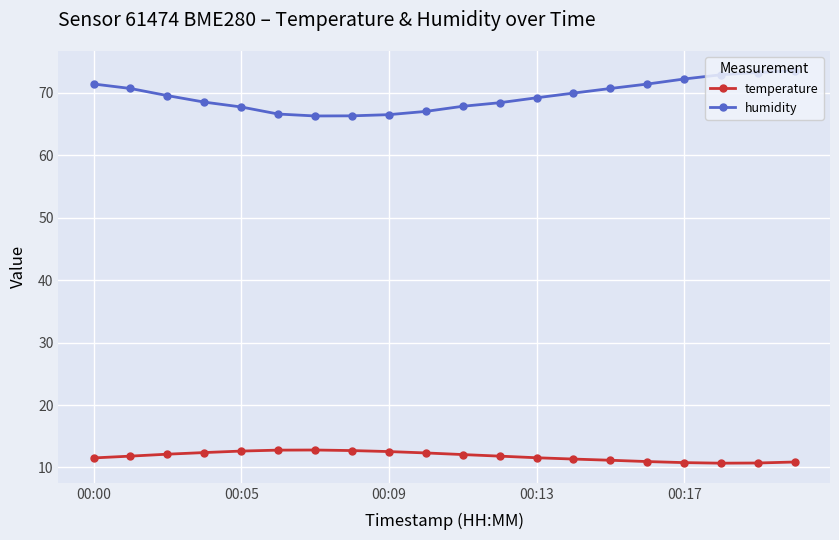

True or false: temperature and humidity cross at least once.

False